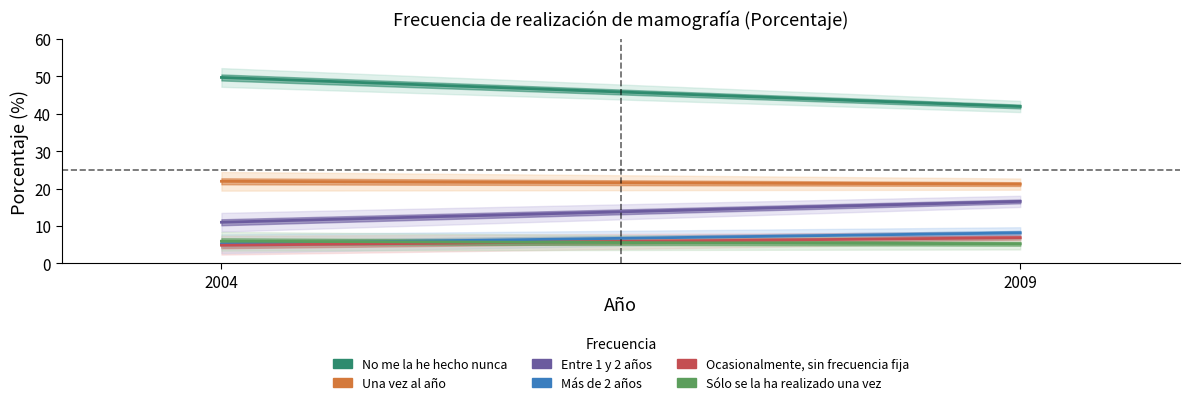

What is the average value of the Una vez al año series?

21.6